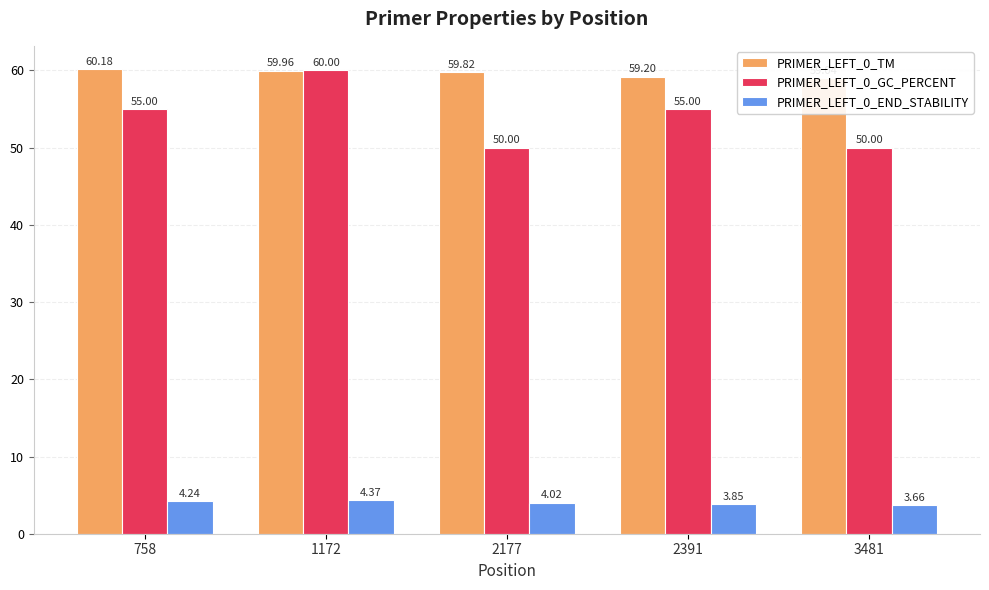

Count the number of data series in this chart.

3